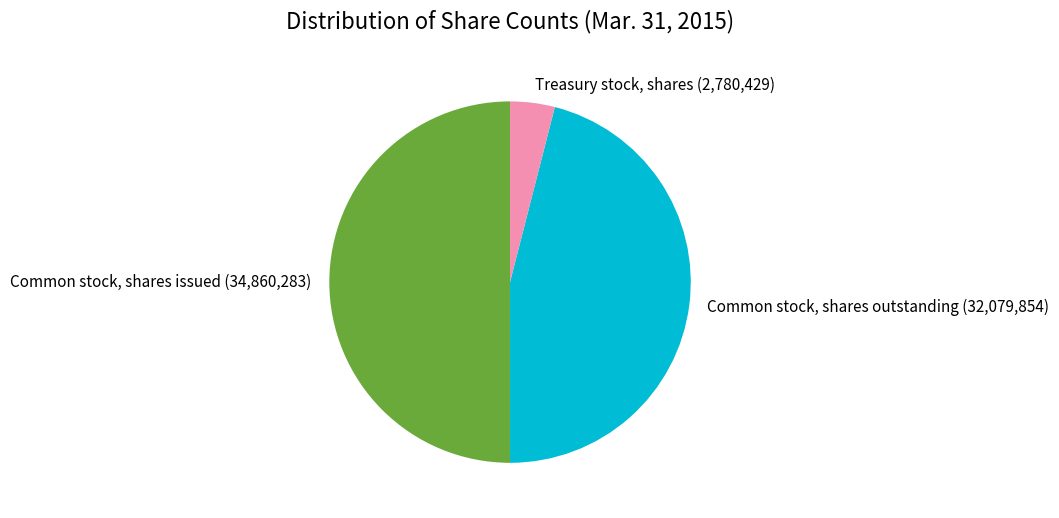

True or false: Treasury stock, shares accounts for 4% of the total.

True